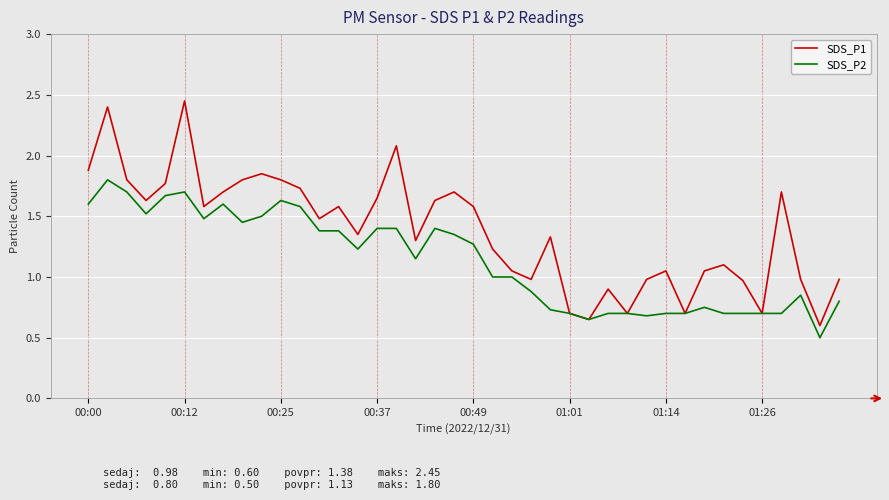

Which series has the largest total across all categories?

SDS_P1